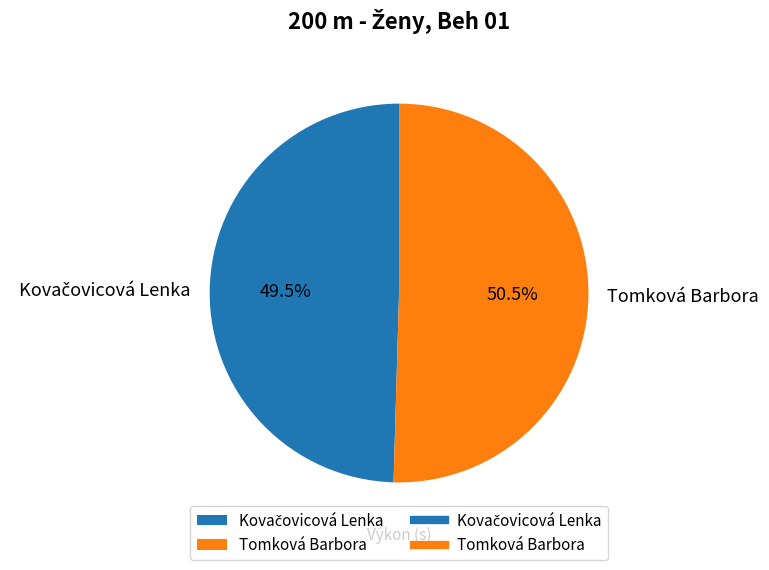

What is the majority slice?

Tomková Barbora